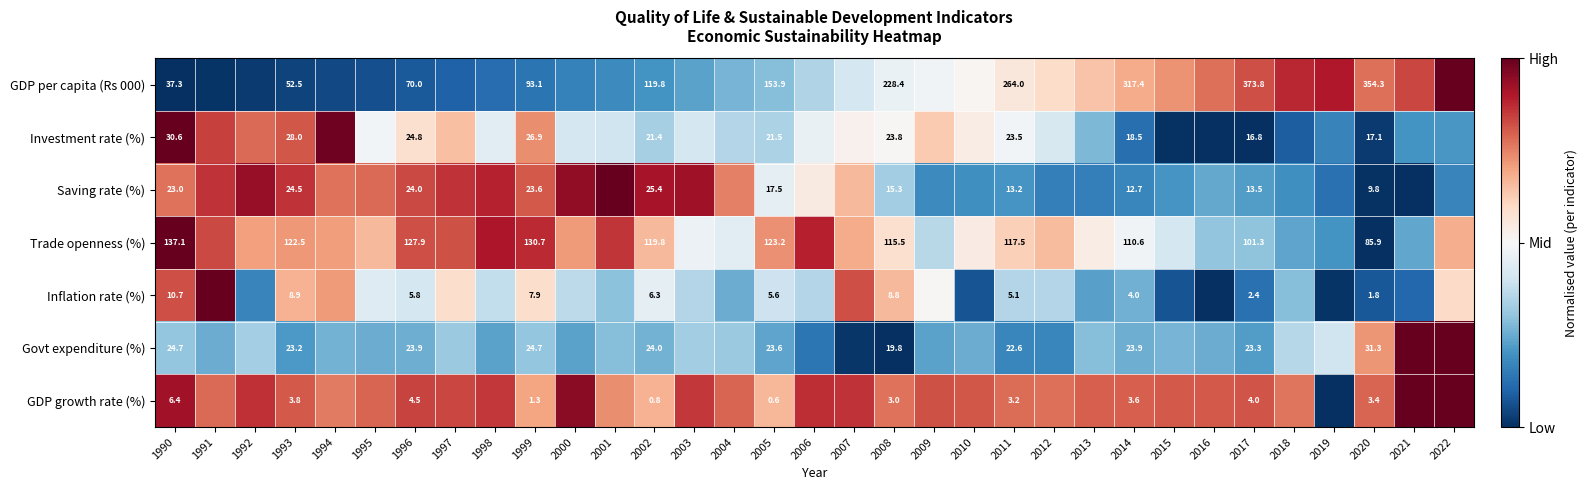

At which label does GDP growth rate (%) reach its minimum?

2019